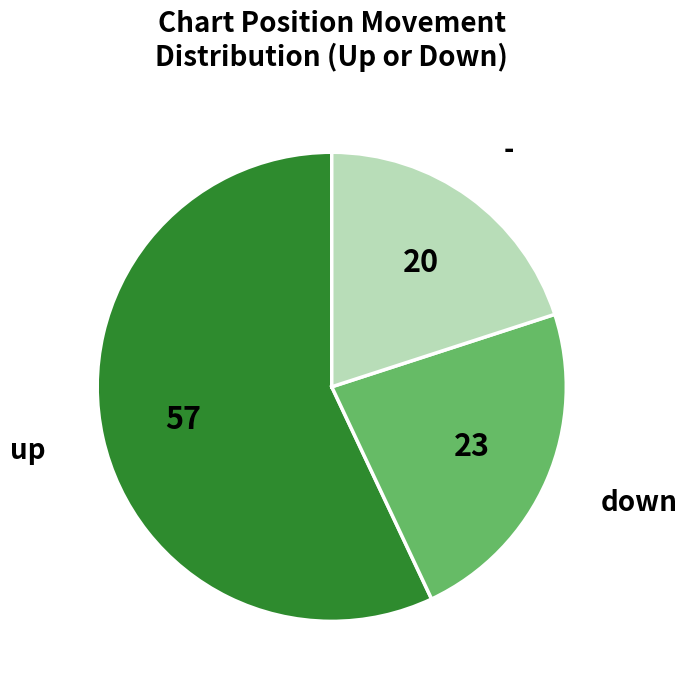

Is there a majority slice in this chart?

Yes